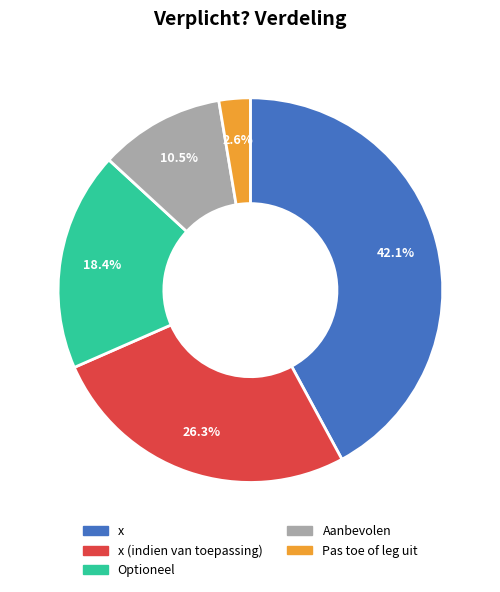

Is there a majority slice in this chart?

No